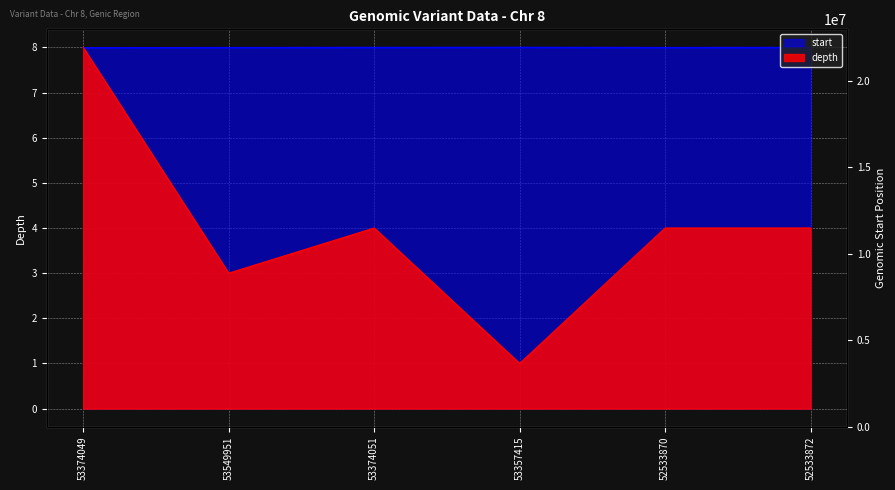

Reading left to right, transcribe all the data shown in this chart.

depth: 53374049=8.0	53549951=3.0	53374051=4.0	53357415=1.0	52533870=4.0	52533872=4.0
start: 53374049=8.0	53549951=8.0	53374051=8.0	53357415=8.0	52533870=8.0	52533872=8.0